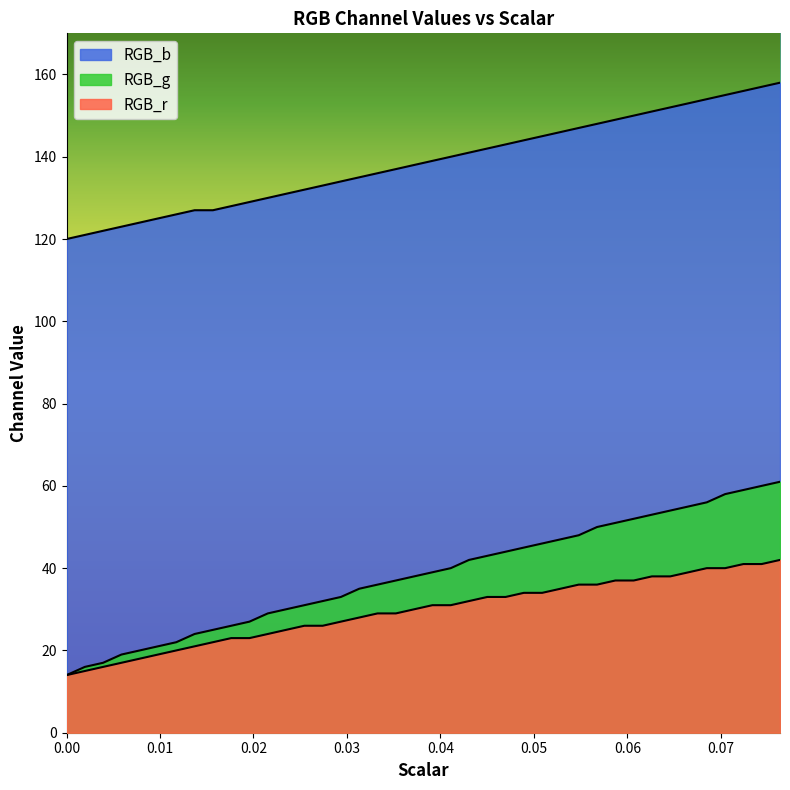

Does the chart display data point markers on the line(s)?

No